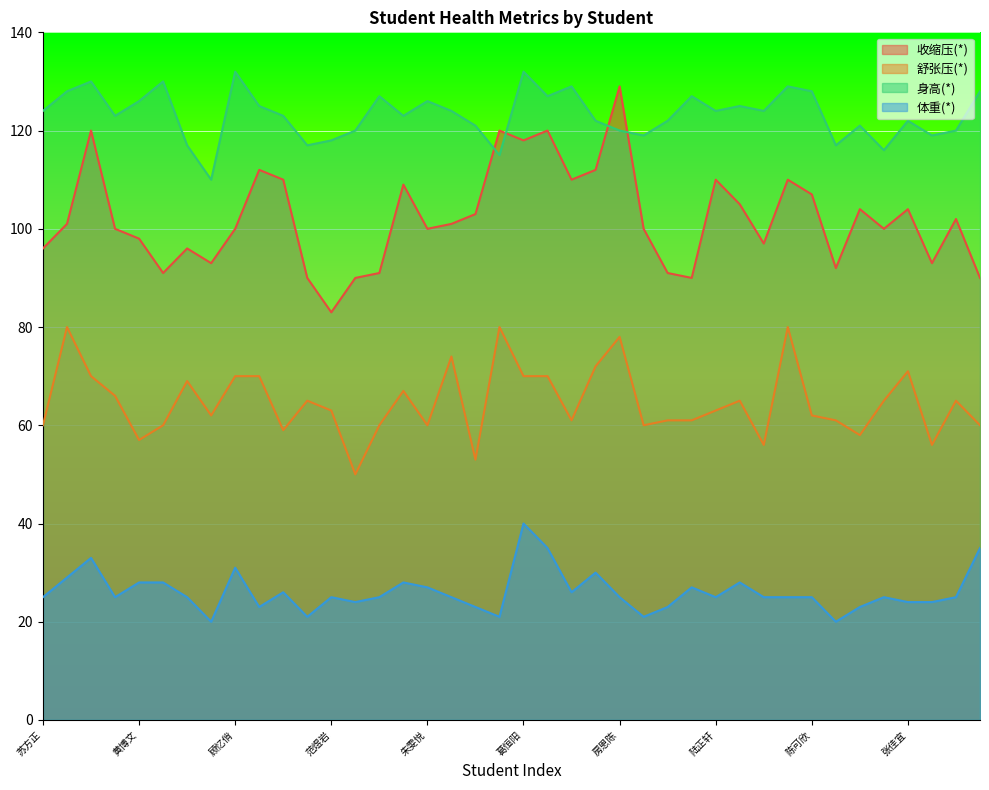

Reading right to left, list all the values displayed in this chart.

收缩压(*): 朱嵘=90	曹雨婷=102	陈源源=93	张佳宜=104	任文轩=100	张憬铭=104	李宥霖=92	陈可欣=107	郑哲凡=110	周钰轩=97	胡馨语=105	陆正轩=110	周梓萱=90	秦雨瑶=91	邹泽煊=100	房恩陈=129	胡昌杰=112	孙文博=110	于子越=120	葛恒阳=118	段想=120	周栩萱=103	周垚=101	朱雯悦=100	李佳瑶=109	朱夏欣=91	张涵希=90	范煜岩=83	李俊冉=90	刘文哲=110	吴孟晨=112	顾忆俏=100	钱若熙=93	王钰莹=96	赵致远=91	黄博文=98	朱熠轩=100	陈伟=120	尹鹏鹏=101	苏方正=96
舒张压(*): 朱嵘=60	曹雨婷=65	陈源源=56	张佳宜=71	任文轩=65	张憬铭=58	李宥霖=61	陈可欣=62	郑哲凡=80	周钰轩=56	胡馨语=65	陆正轩=63	周梓萱=61	秦雨瑶=61	邹泽煊=60	房恩陈=78	胡昌杰=72	孙文博=61	于子越=70	葛恒阳=70	段想=80	周栩萱=53	周垚=74	朱雯悦=60	李佳瑶=67	朱夏欣=60	张涵希=50	范煜岩=63	李俊冉=65	刘文哲=59	吴孟晨=70	顾忆俏=70	钱若熙=62	王钰莹=69	赵致远=60	黄博文=57	朱熠轩=66	陈伟=70	尹鹏鹏=80	苏方正=60
身高(*): 朱嵘=128	曹雨婷=120	陈源源=119	张佳宜=122	任文轩=116	张憬铭=121	李宥霖=117	陈可欣=128	郑哲凡=129	周钰轩=124	胡馨语=125	陆正轩=124	周梓萱=127	秦雨瑶=122	邹泽煊=119	房恩陈=120	胡昌杰=122	孙文博=129	于子越=127	葛恒阳=132	段想=115	周栩萱=121	周垚=124	朱雯悦=126	李佳瑶=123	朱夏欣=127	张涵希=120	范煜岩=118	李俊冉=117	刘文哲=123	吴孟晨=125	顾忆俏=132	钱若熙=110	王钰莹=117	赵致远=130	黄博文=126	朱熠轩=123	陈伟=130	尹鹏鹏=128	苏方正=124
体重(*): 朱嵘=35	曹雨婷=25	陈源源=24	张佳宜=24	任文轩=25	张憬铭=23	李宥霖=20	陈可欣=25	郑哲凡=25	周钰轩=25	胡馨语=28	陆正轩=25	周梓萱=27	秦雨瑶=23	邹泽煊=21	房恩陈=25	胡昌杰=30	孙文博=26	于子越=35	葛恒阳=40	段想=21	周栩萱=23	周垚=25	朱雯悦=27	李佳瑶=28	朱夏欣=25	张涵希=24	范煜岩=25	李俊冉=21	刘文哲=26	吴孟晨=23	顾忆俏=31	钱若熙=20	王钰莹=25	赵致远=28	黄博文=28	朱熠轩=25	陈伟=33	尹鹏鹏=29	苏方正=25